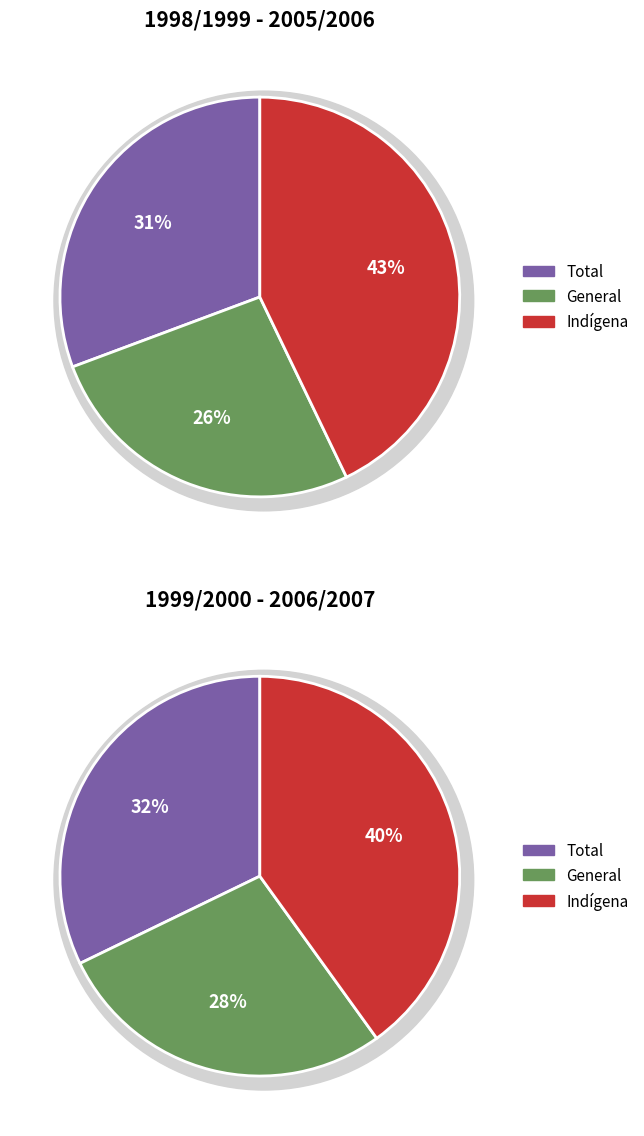

Does any single category account for the majority?

No